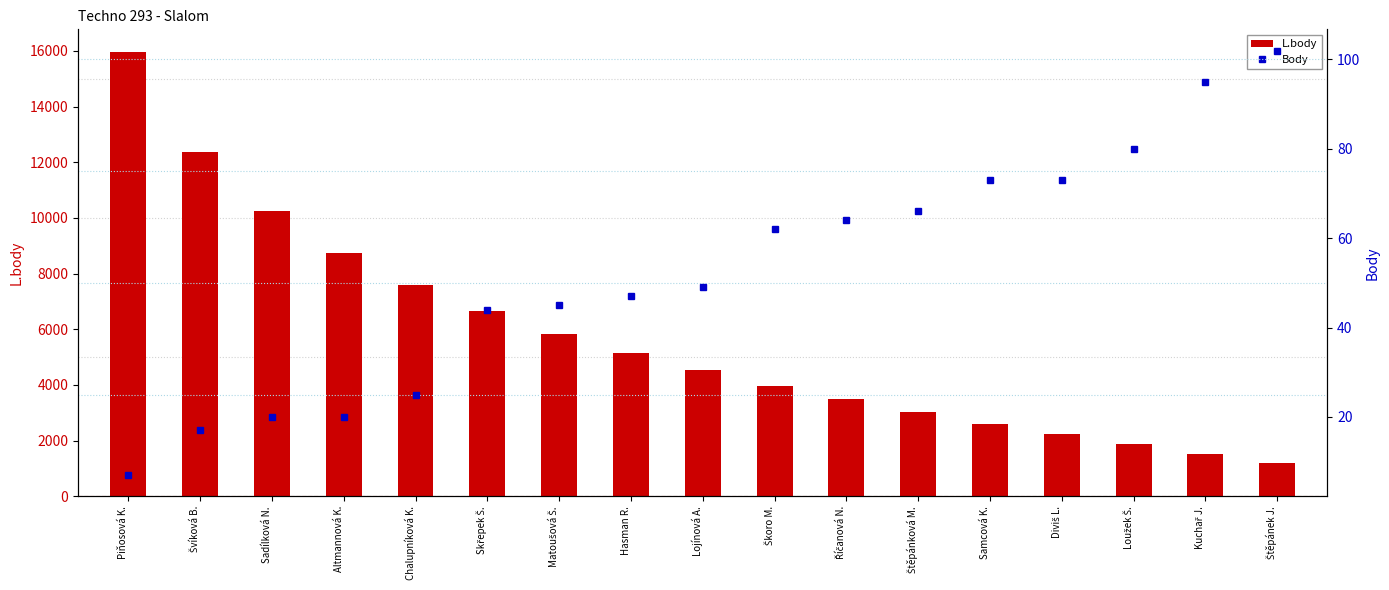

Where does the L.body series first go above 4526?

Piňosová K.